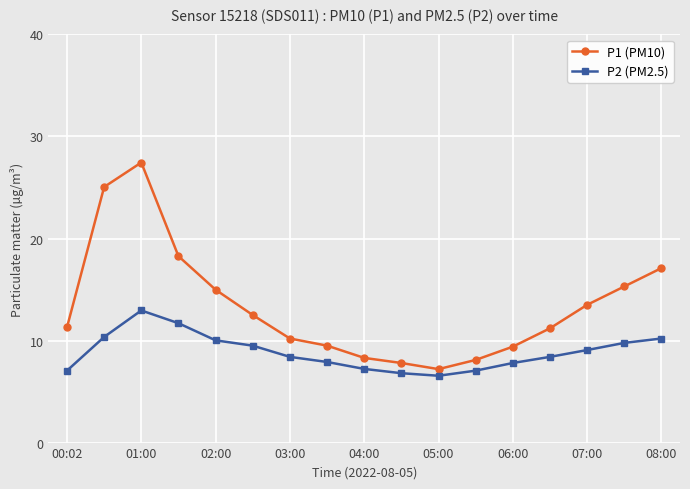

What is the average value of the P1 (PM10) series?

13.4